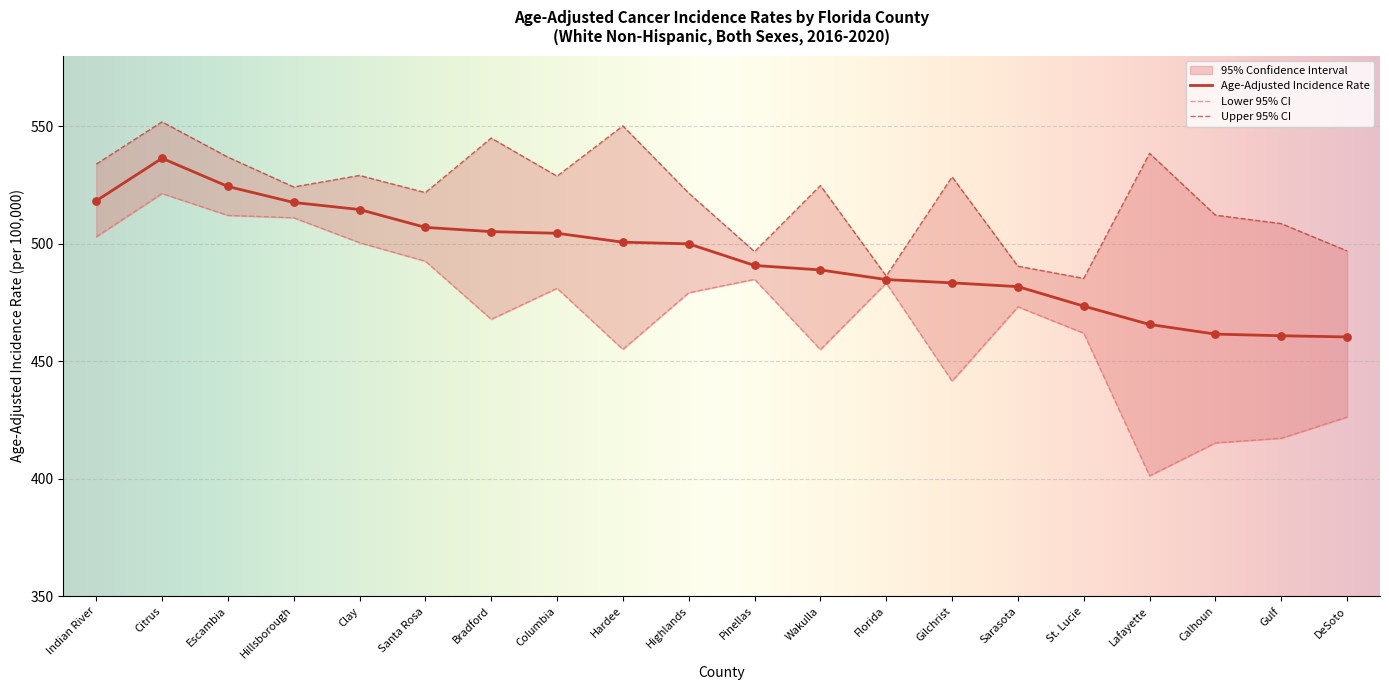

Which series reaches the minimum Y coordinate?

Lower 95% CI